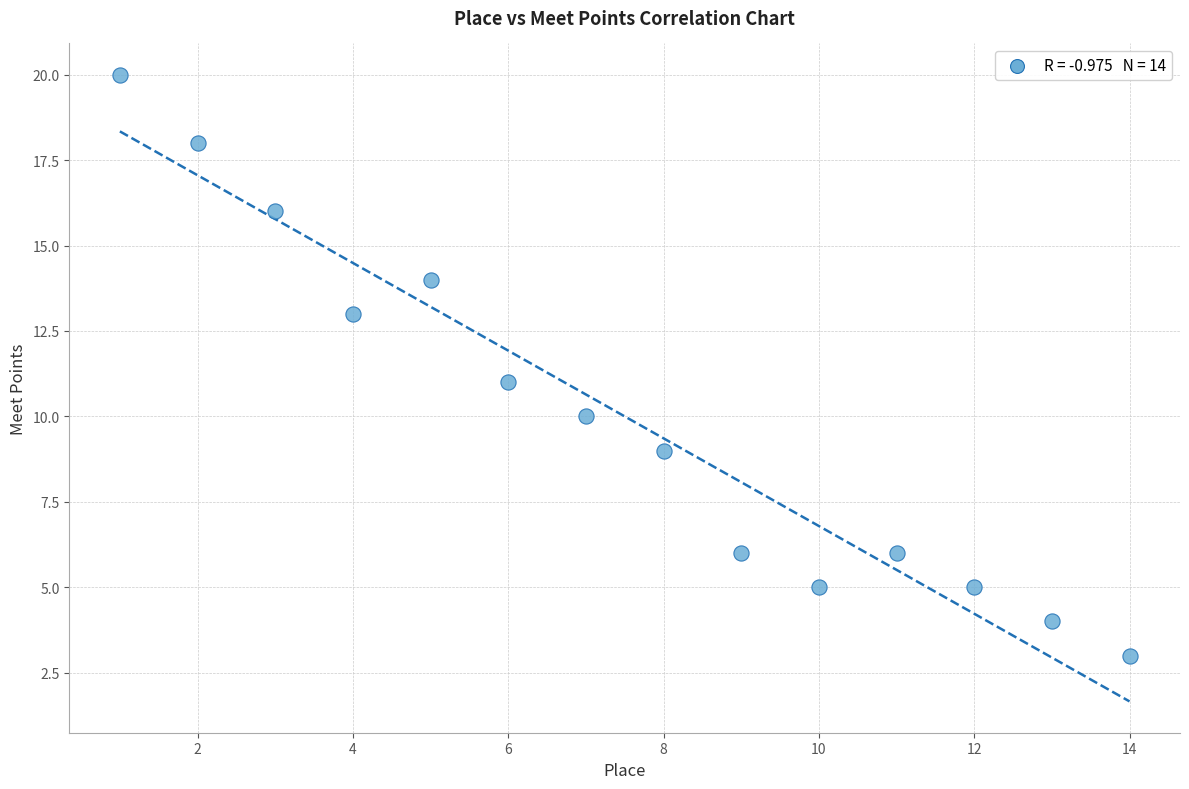

What is the range of X values (max minus min)?

13